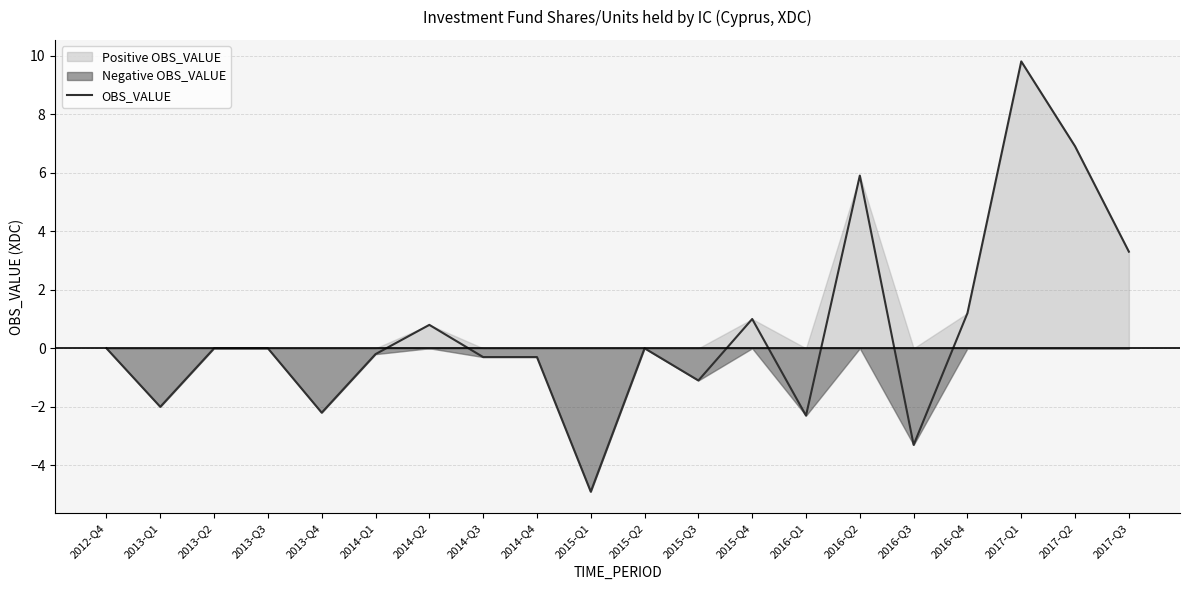

What is the average value?

0.6